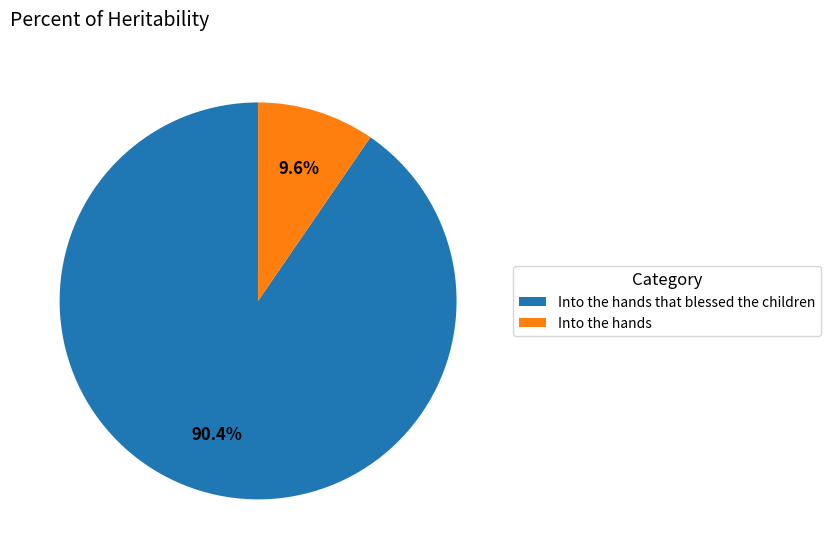

The Into the hands slice represents 10% of the pie. True or false?

True